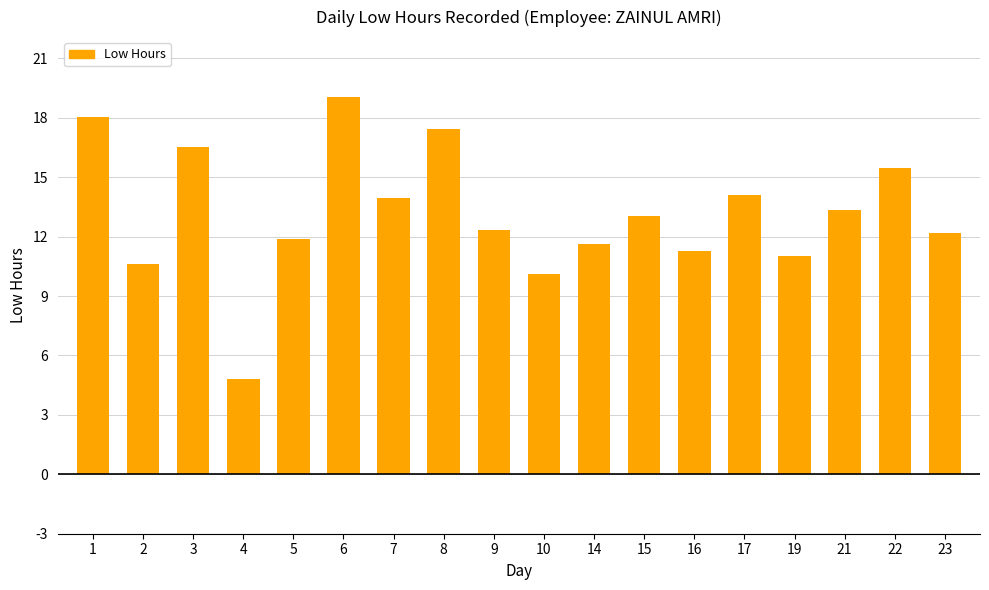

What is the change in value from 1 to 4?

-13.3